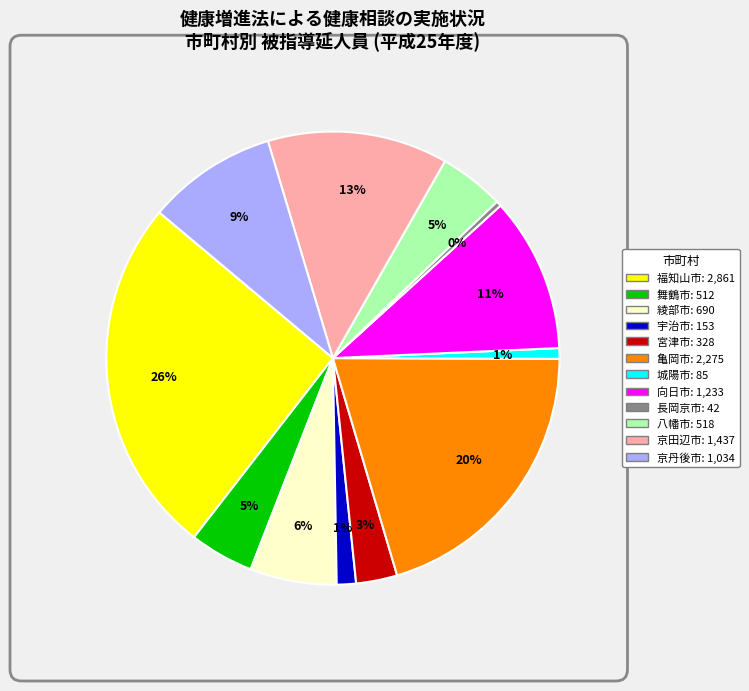

The 京田辺市 slice represents 13% of the pie. True or false?

True